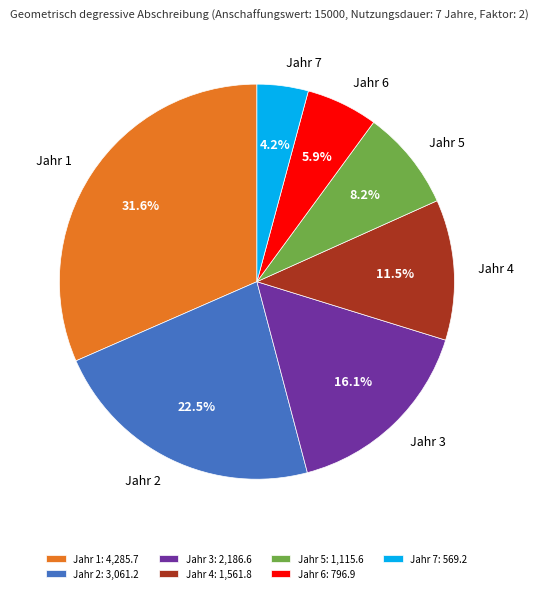

Does Jahr 1 represent more than half of the total?

No